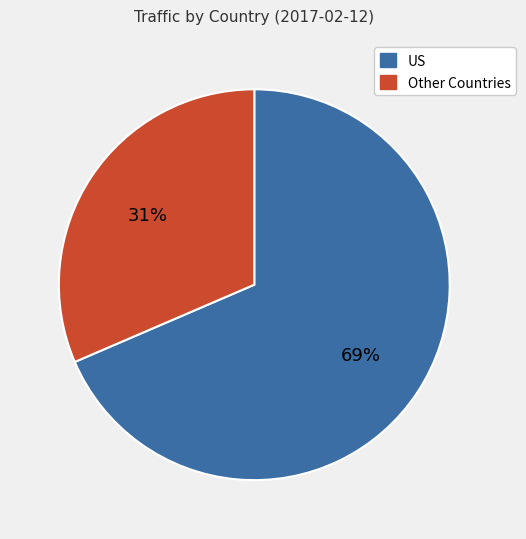

Does US account for over 50% of the chart?

Yes